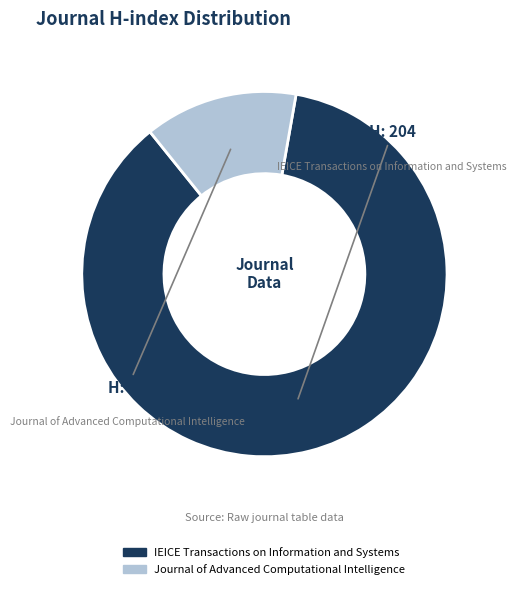

The IEICE Transactions on Information and Systems slice represents 86% of the pie. True or false?

True